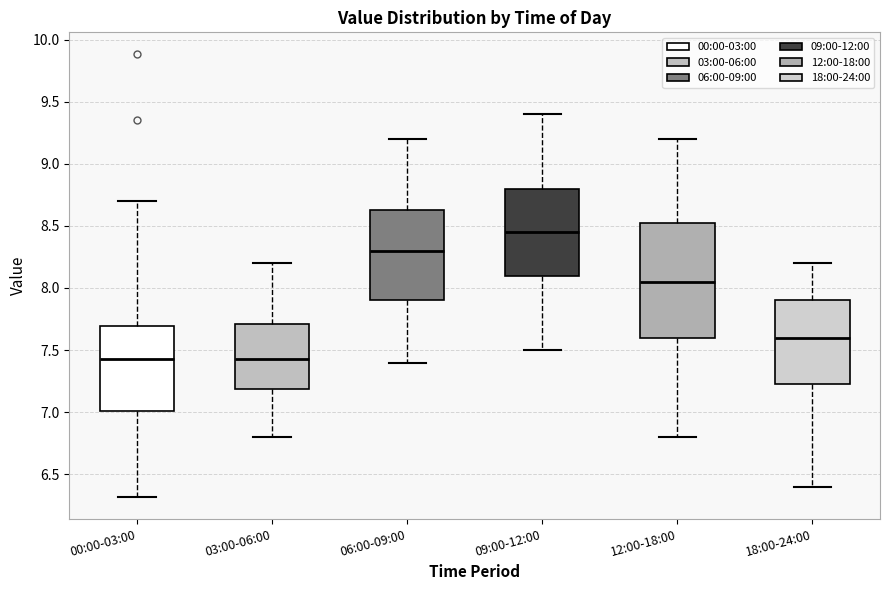

Where does the lower whisker of the box for 09:00-12:00 end on the y-axis? The values are not printed on the chart, so give them approximately, as read against the axis.

7.50